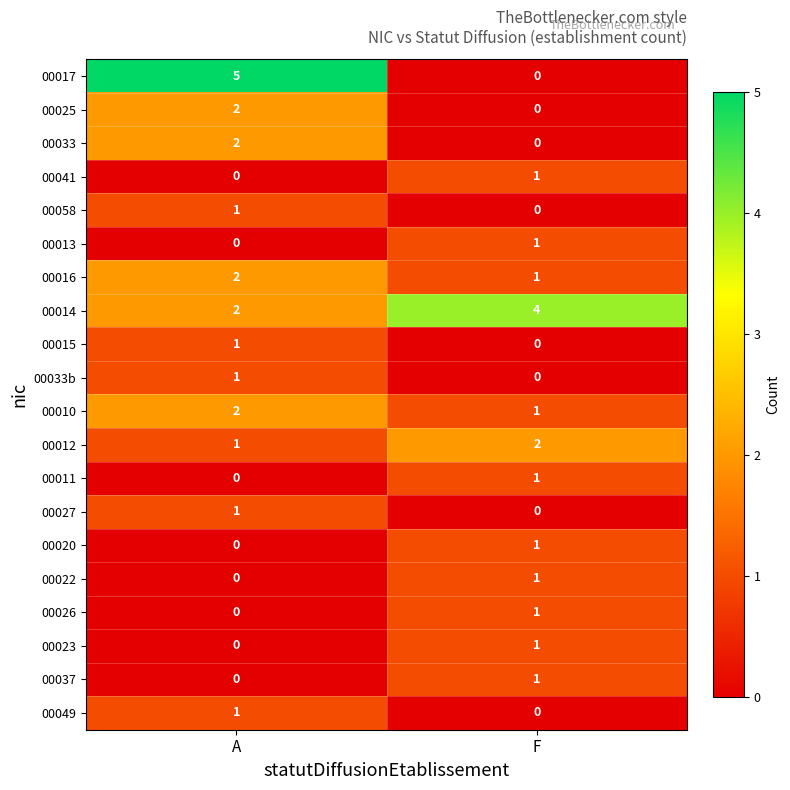

What is the total value across all series at A?

21